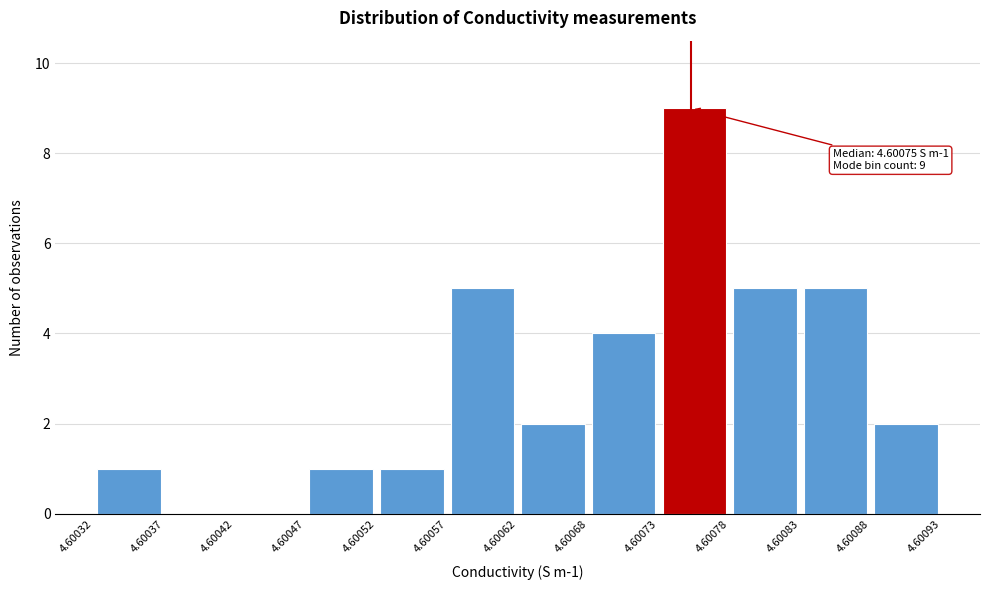

Over which range of the x-axis is the bar tallest?

4.60073 to 4.60078